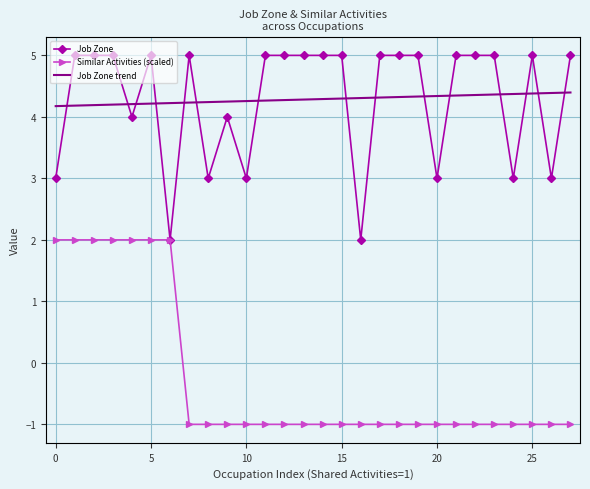

What is the difference between the second highest and minimum values in the Job Zone trend series?

0.2